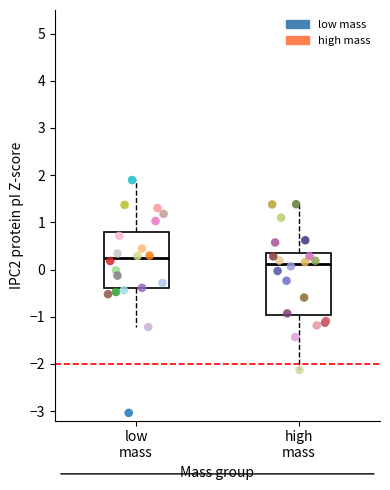

Which series contains the lowest Y value?

low mass